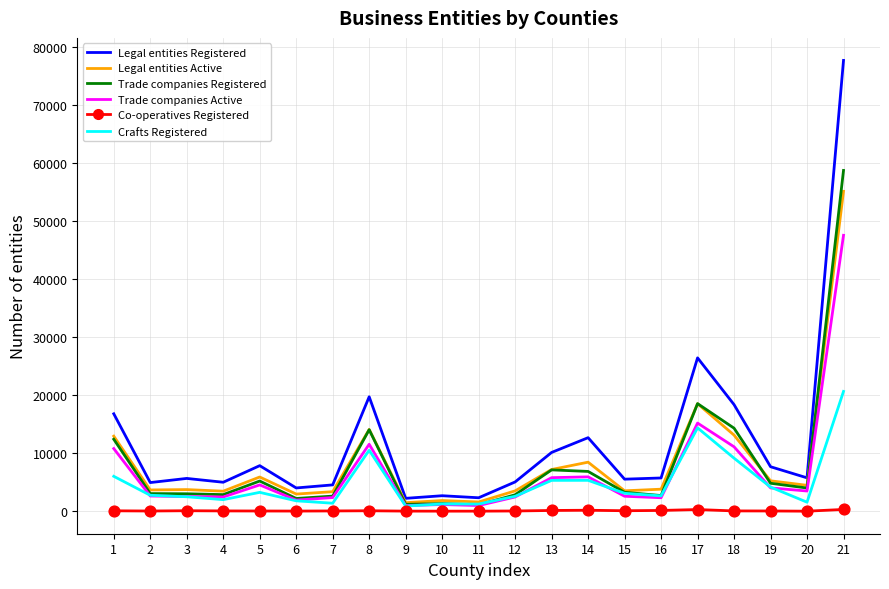

At which category is the sum across all series the highest?

21